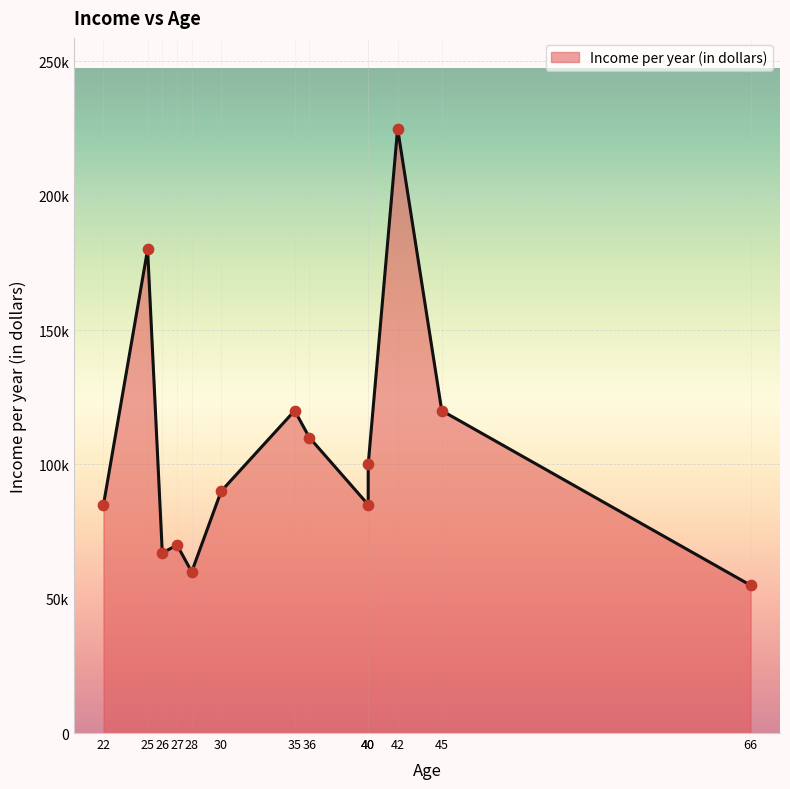

What is the change in value from 30 to 27?

-20000